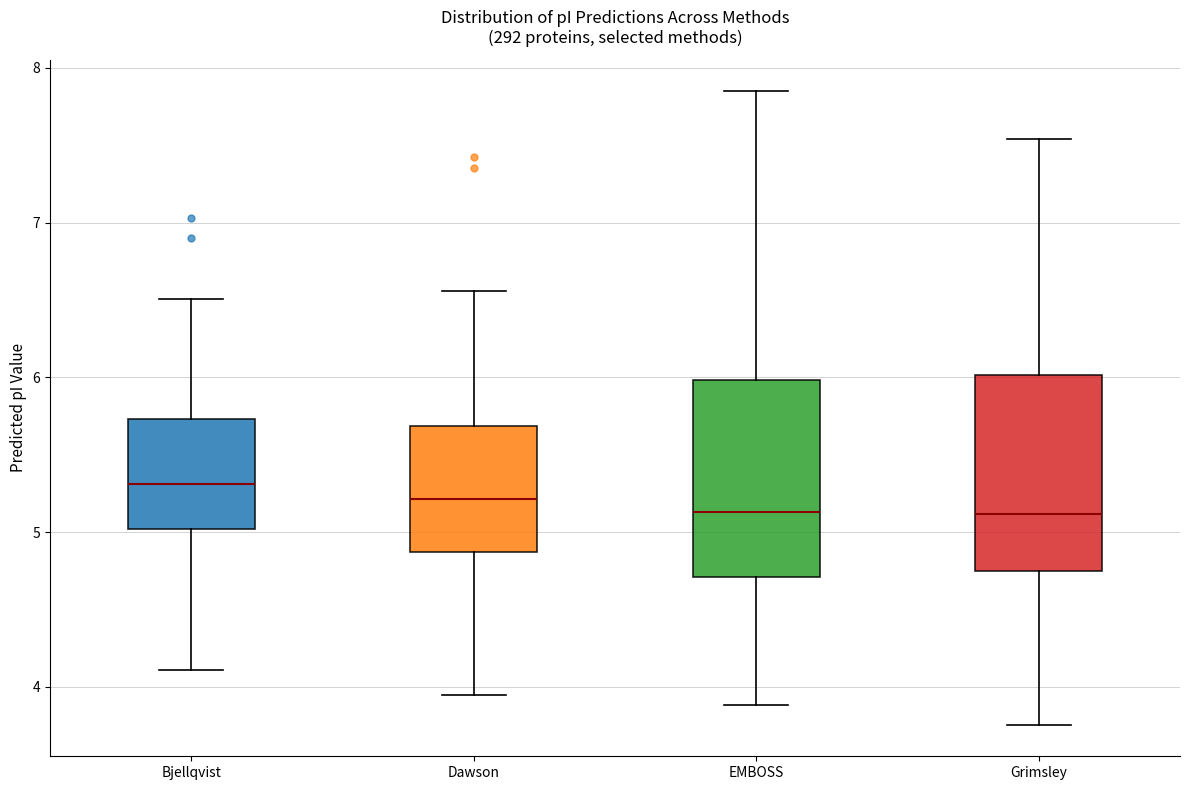

Reading left to right, read every box against the y-axis: the position of its median line, the range the box covers, and the ends of its whiskers. The values are not printed on the chart, so give them approximately, as read against the axis.

Bjellqvist: median 5.3, box 5.0 to 5.7, whiskers 4.1 to 6.5
Dawson: median 5.2, box 4.9 to 5.7, whiskers 3.9 to 6.6
EMBOSS: median 5.1, box 4.7 to 6.0, whiskers 3.9 to 7.8
Grimsley: median 5.1, box 4.8 to 6.0, whiskers 3.8 to 7.5